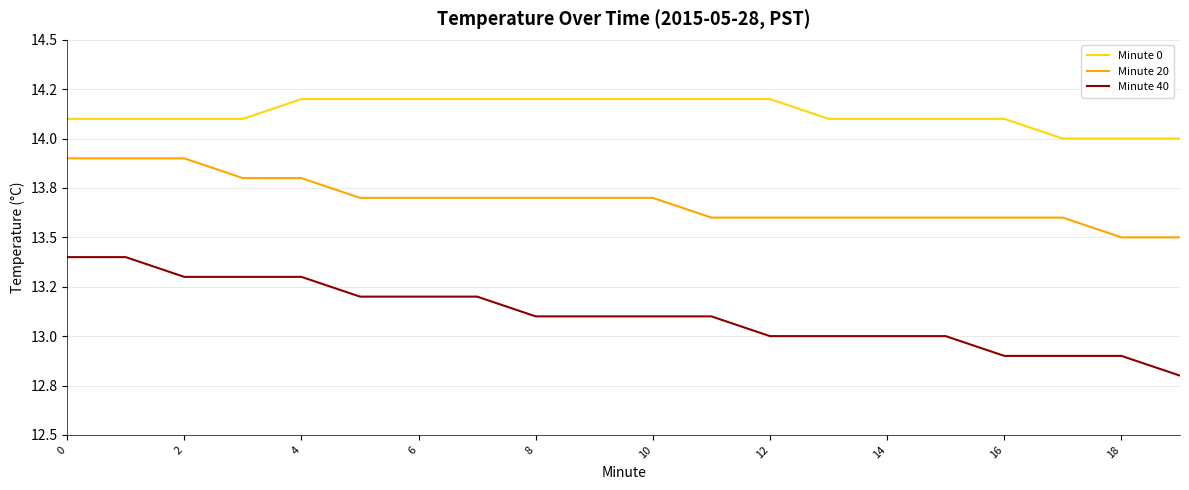

What are all the series names shown in the legend?

Minute 0, Minute 20, Minute 40